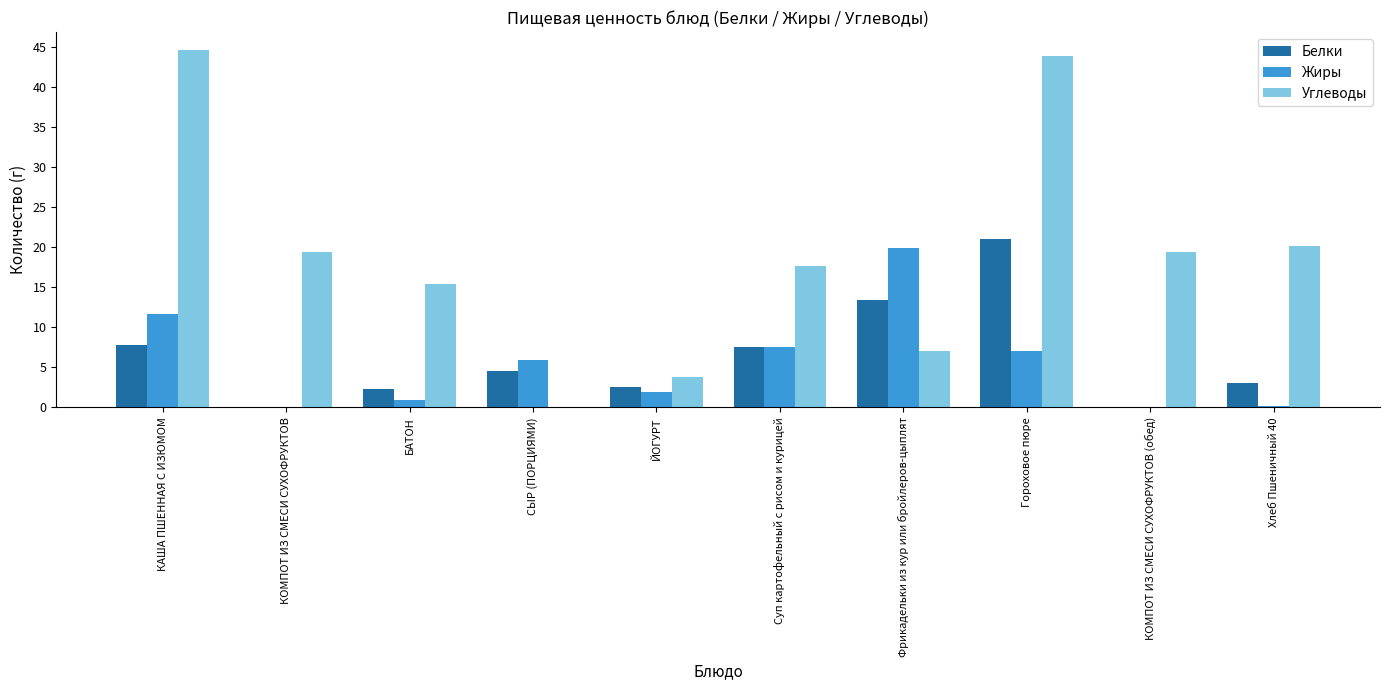

What is the greatest value displayed?

44.6